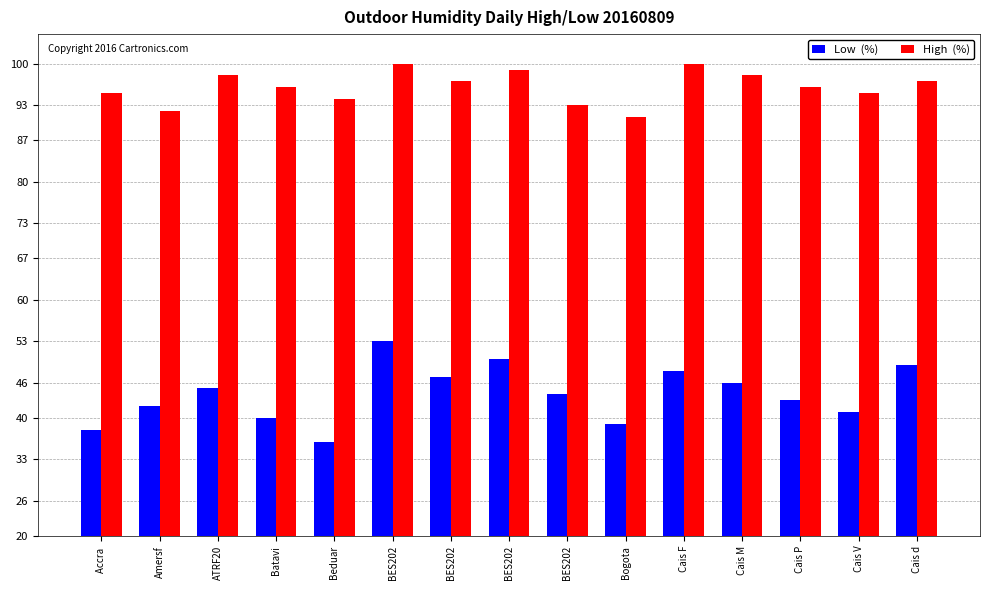

How many bars are there in total?

30